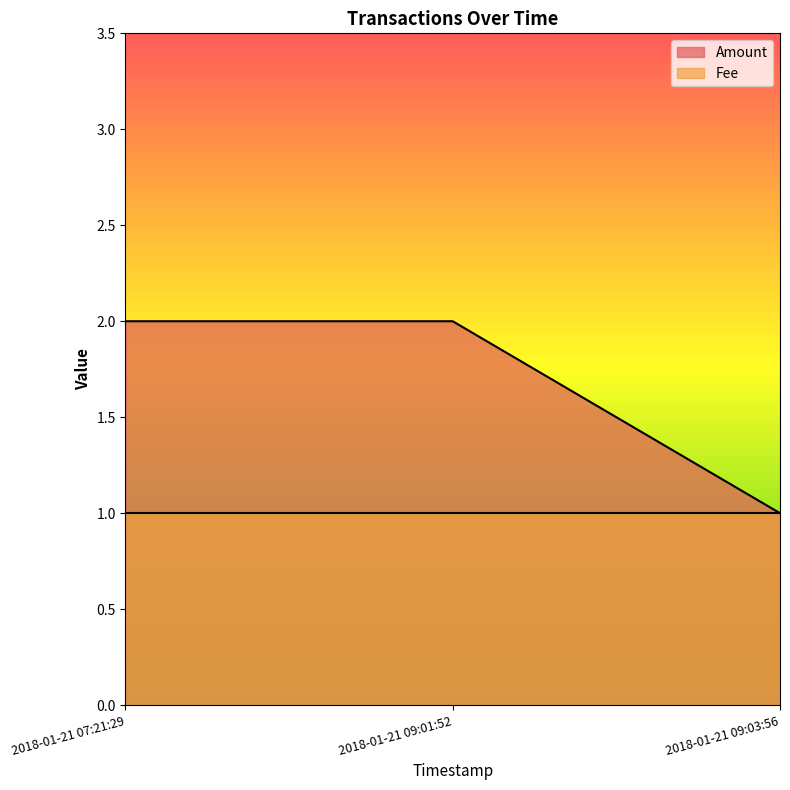

The value at 2018-01-21 07:21:29 is 2. True or false?

True